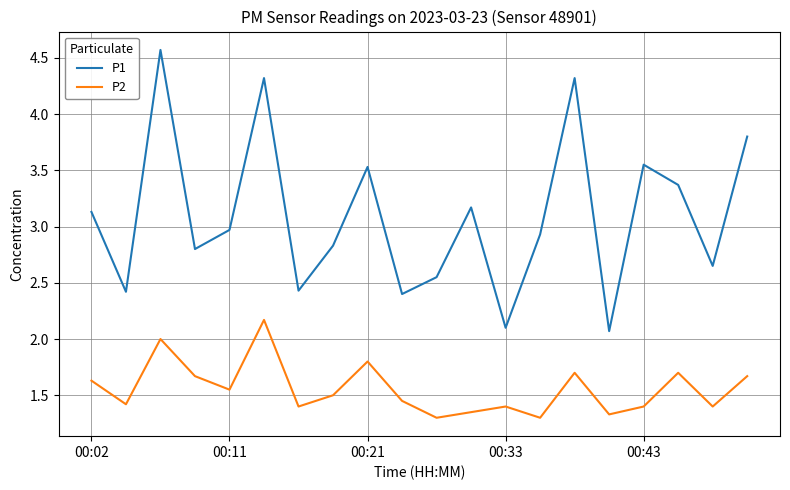

Which series has the widest spread of values?

P1